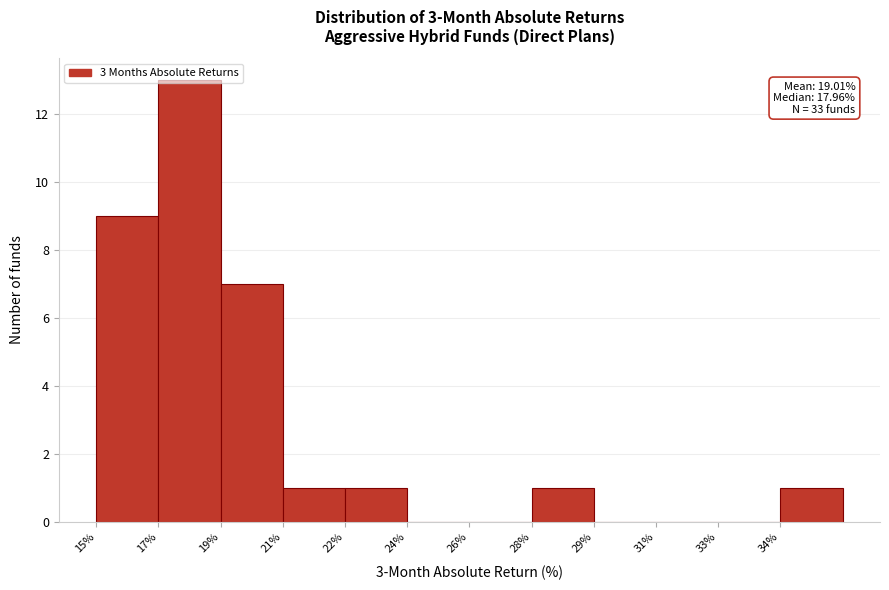

What is the change in value from 19% to 24%?

-7